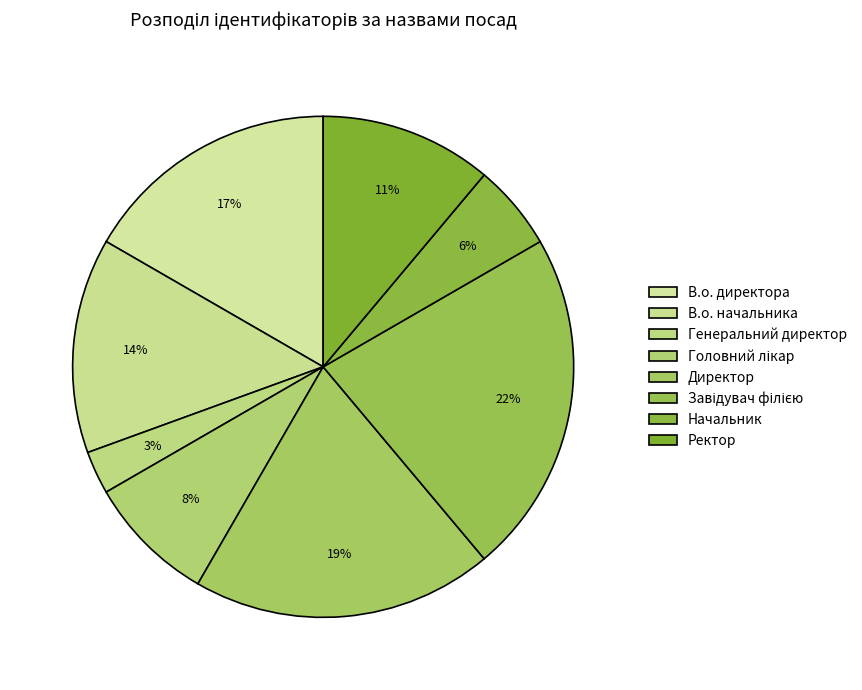

Rank the categories by value from highest to lowest.

Завідувач філією, Директор, В.о. директора, В.о. начальника, Ректор, Головний лікар, Начальник, Генеральний директор